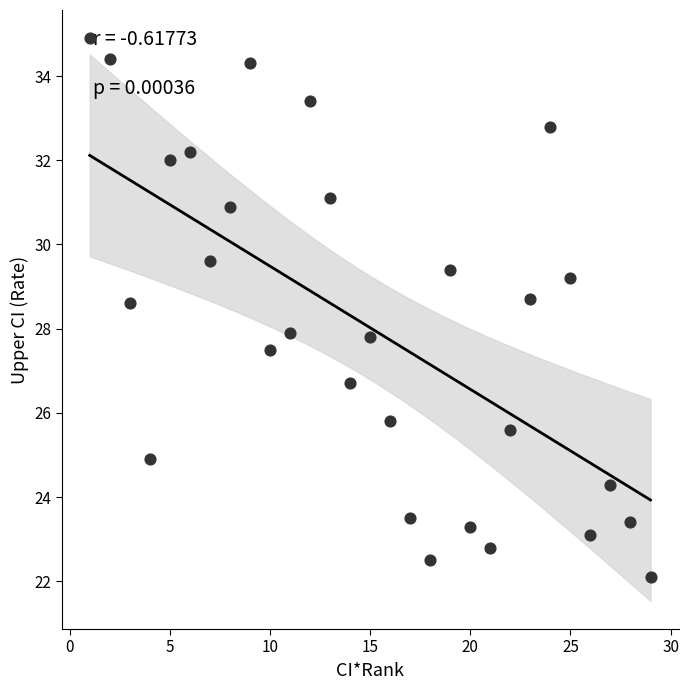

What is the range of Y values (max minus min)?

12.8